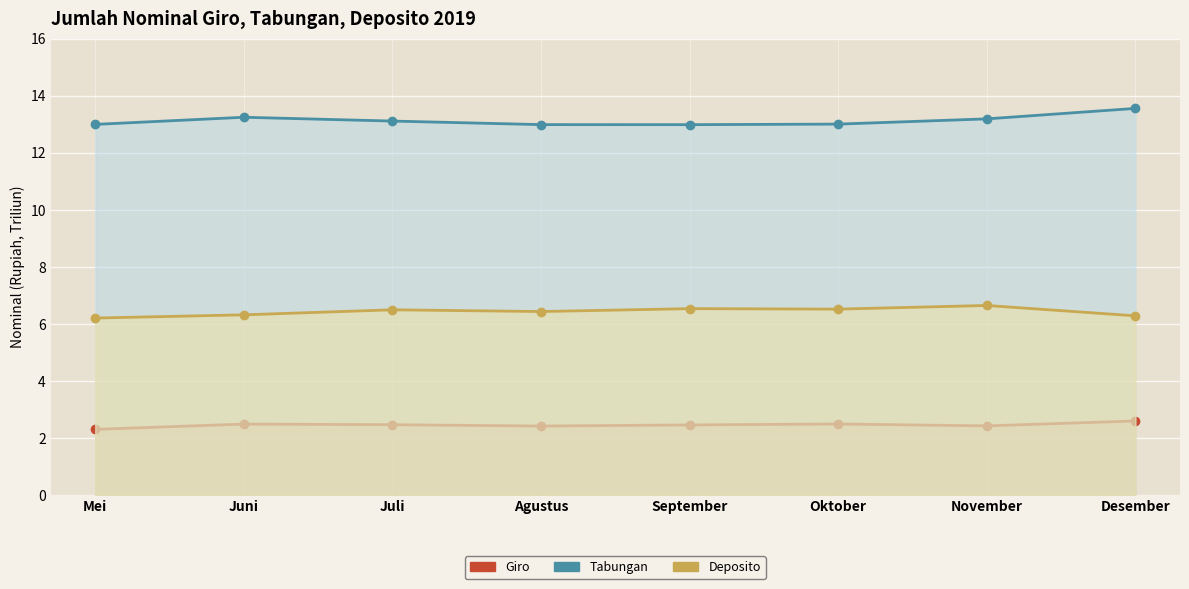

Rank the series by their maximum value, from lowest to highest.

Giro, Deposito, Tabungan